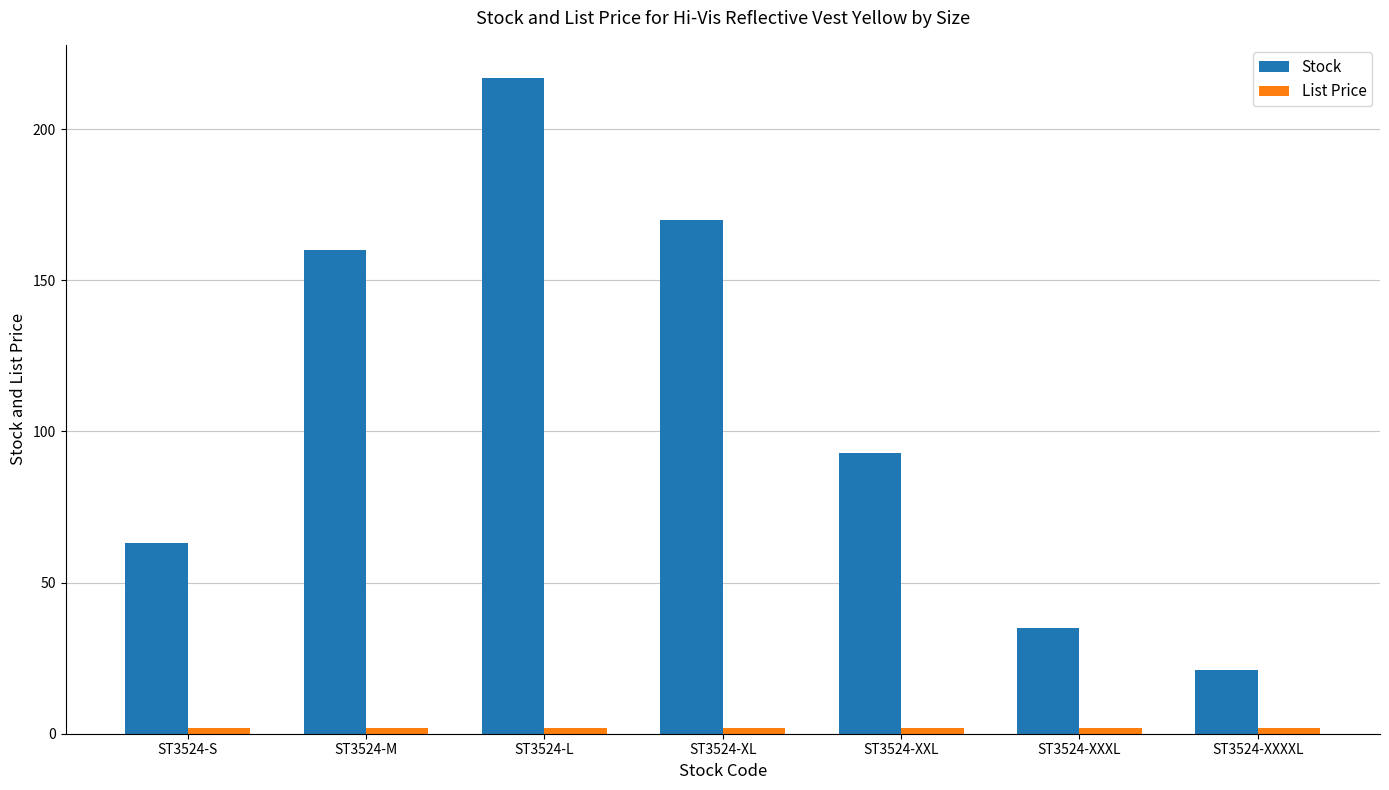

What is the difference between the second highest and minimum values in the Stock series?

149.0